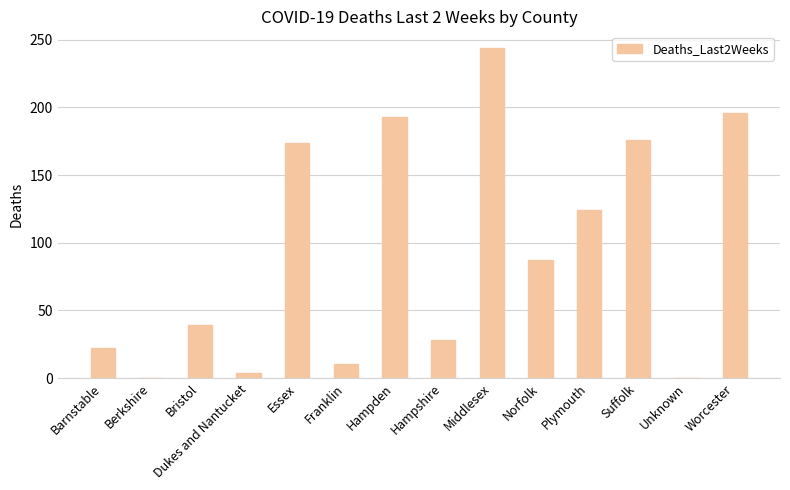

Is it true that the value at Norfolk is 137?

False